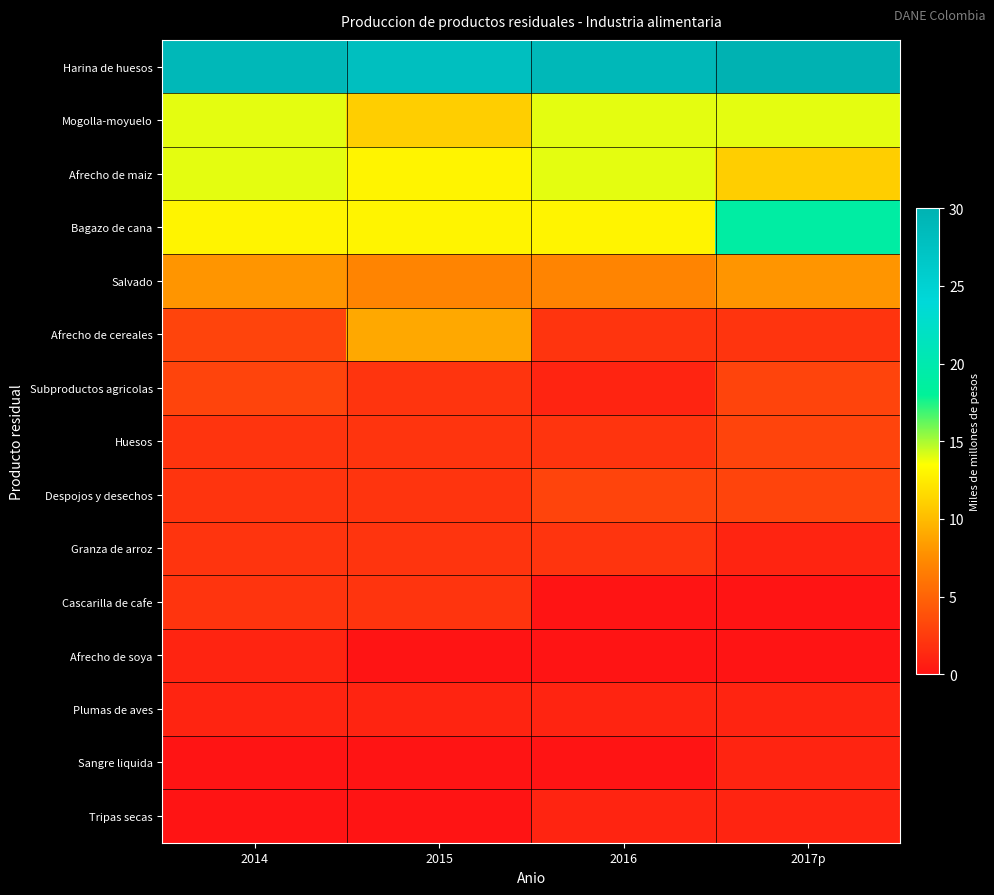

Which series changed the most between 2014 and 2015?

Afrecho de cereales